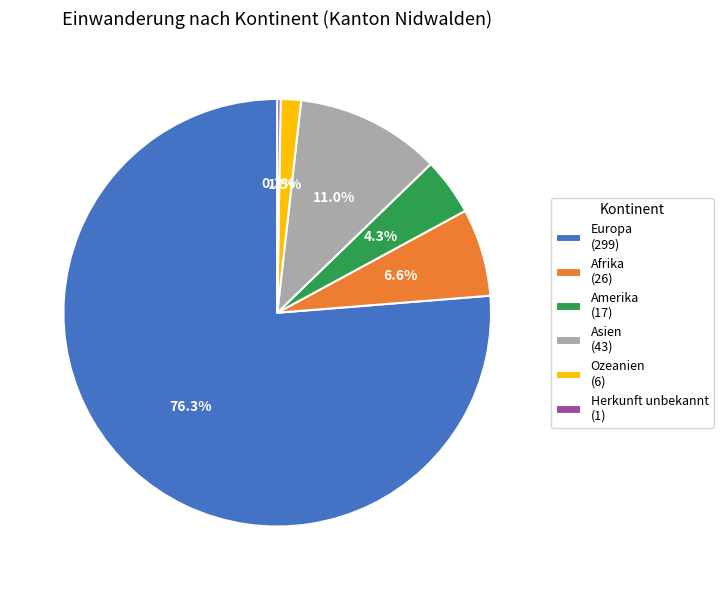

How much of the chart is everything except Asien (43)?

89.0%